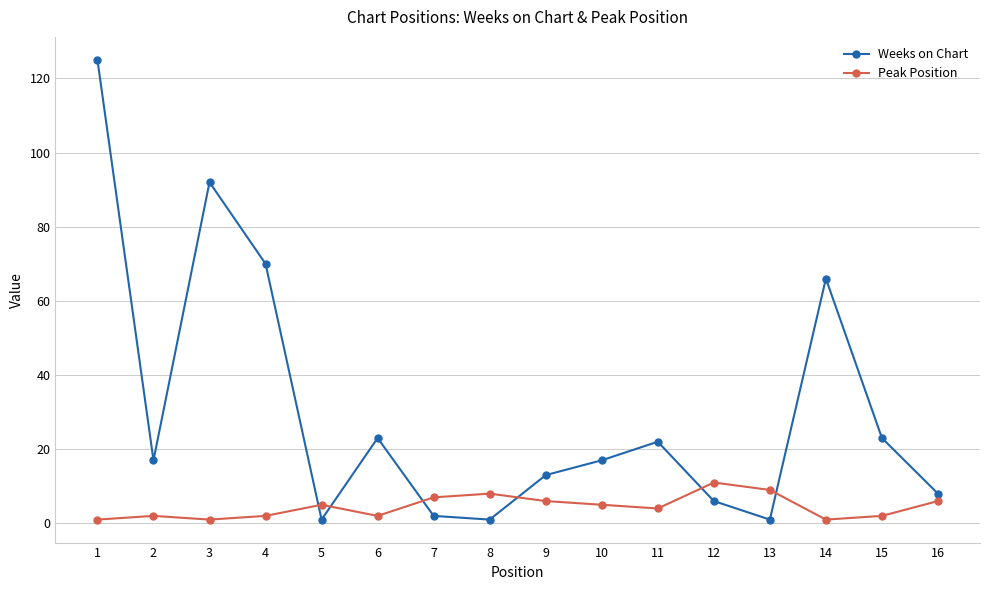

Between 11 and 13, which series saw the biggest shift?

Weeks on Chart